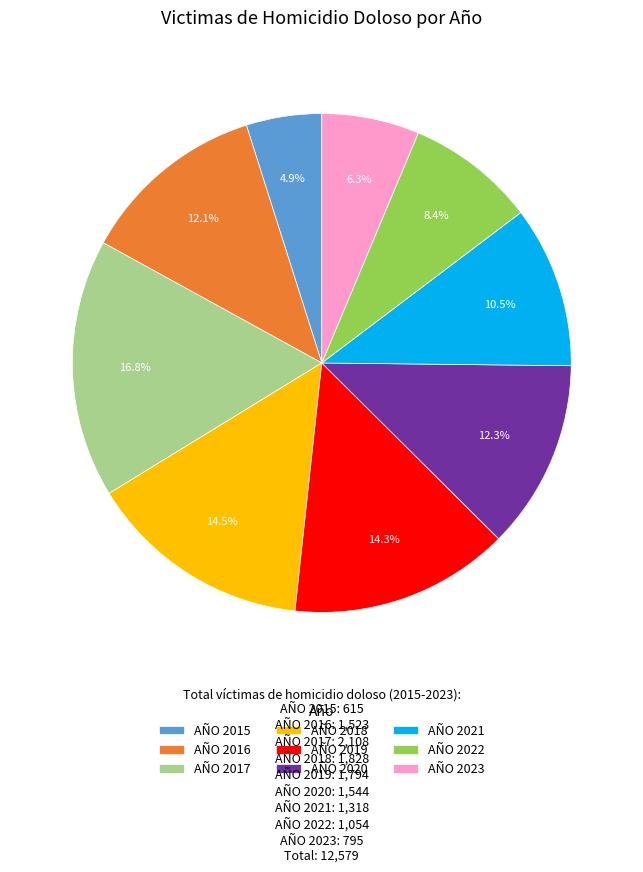

Is there a majority slice in this chart?

No